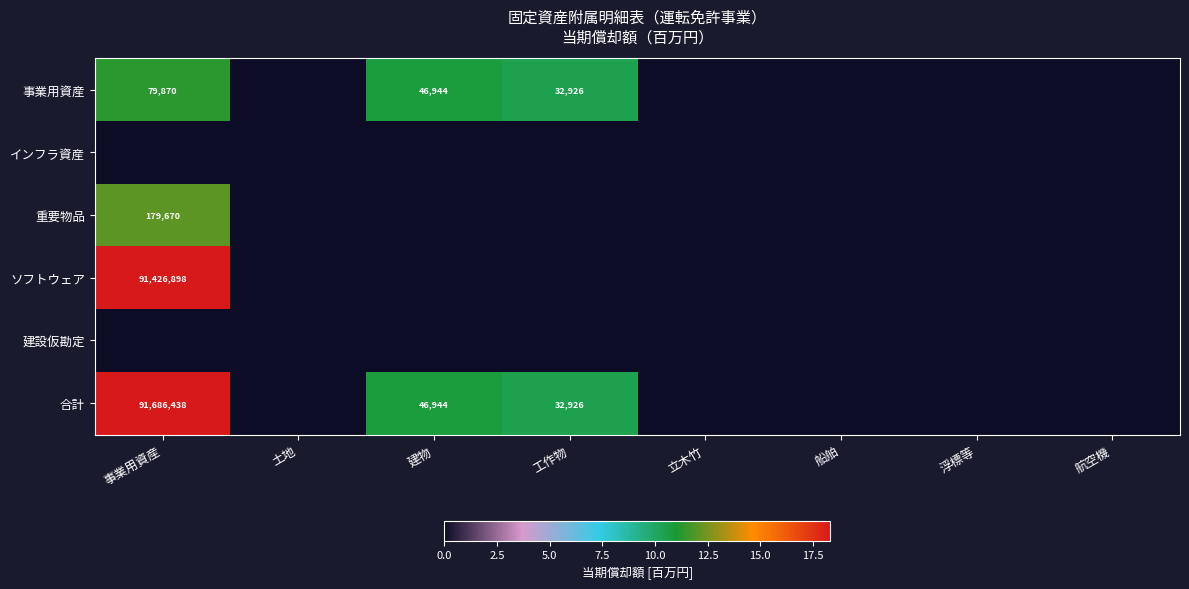

True or false: ソフトウェア has a value of 164468174 at 事業用資産.

False